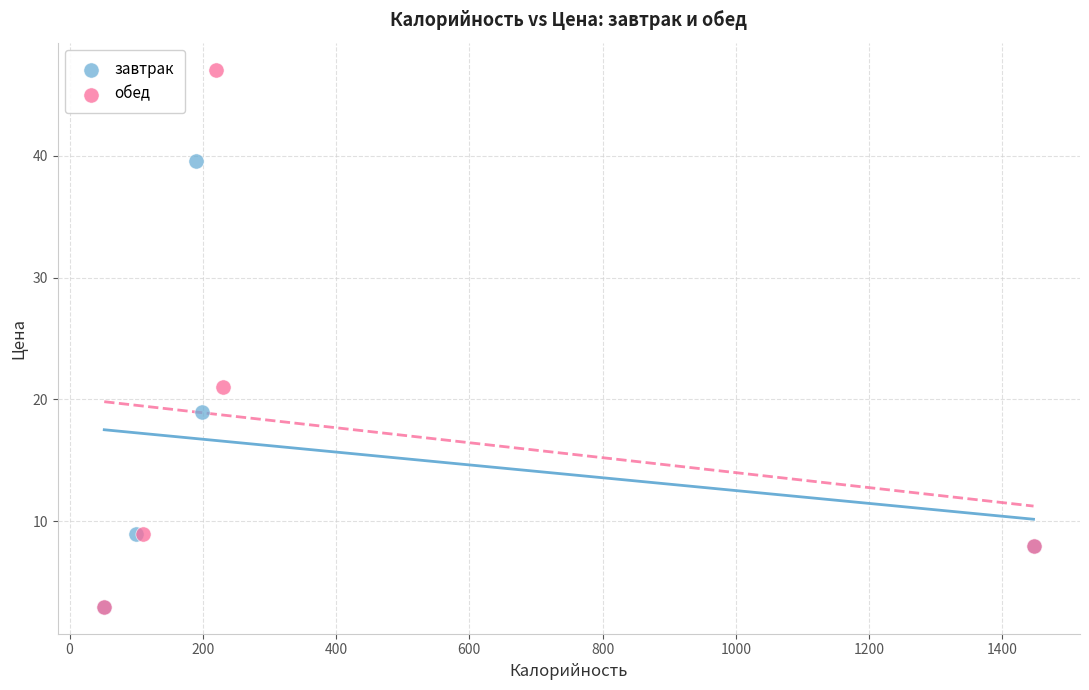

What are all the series names shown in the legend?

завтрак, обед